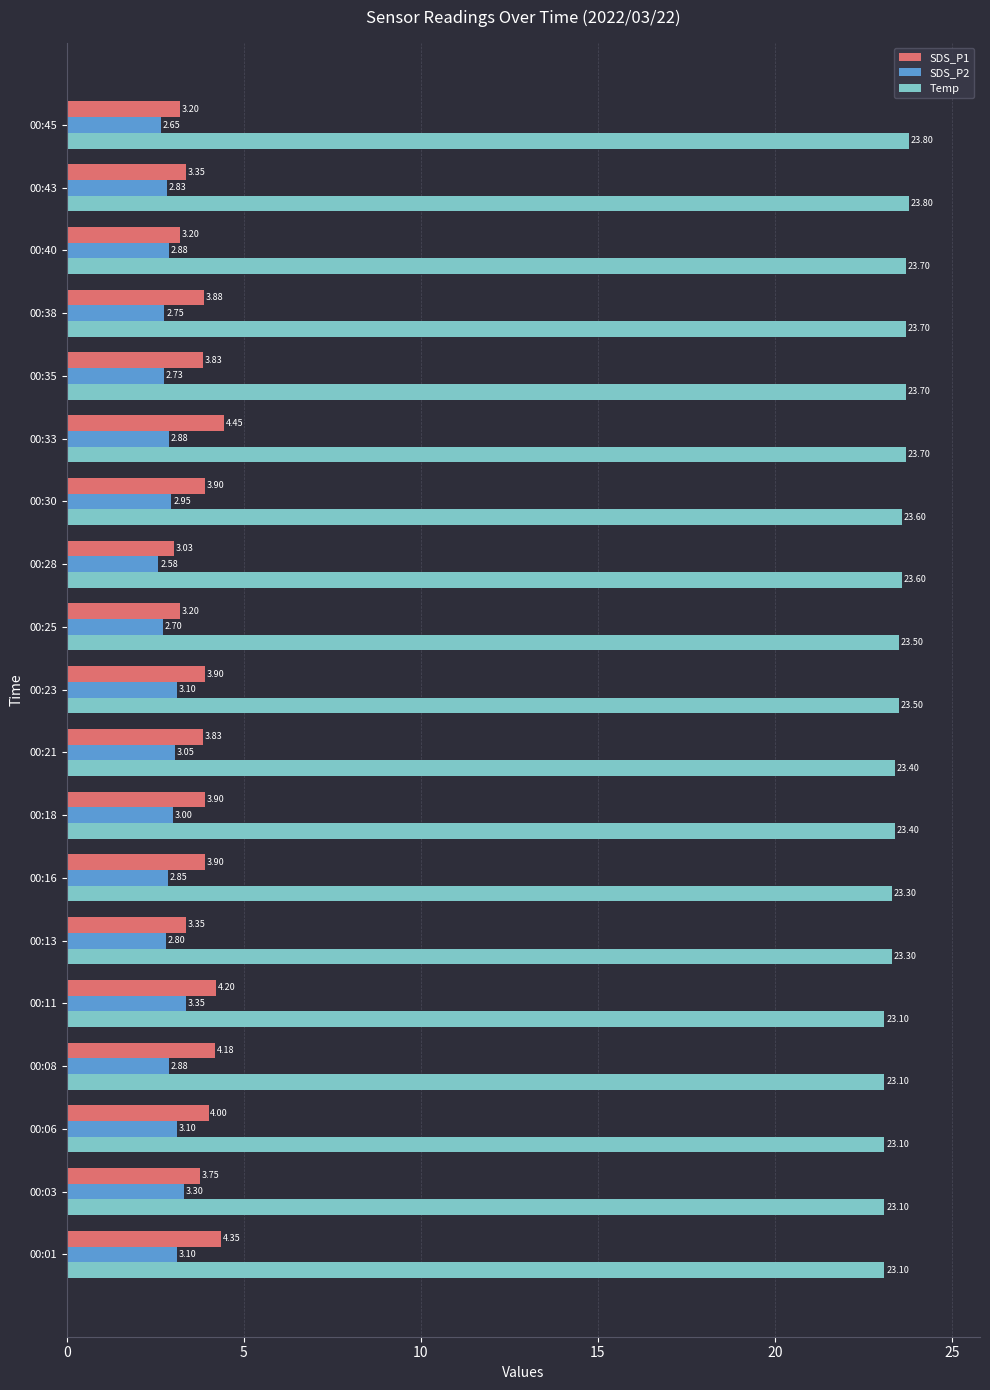

What is the sum of all Temp values?

445.5